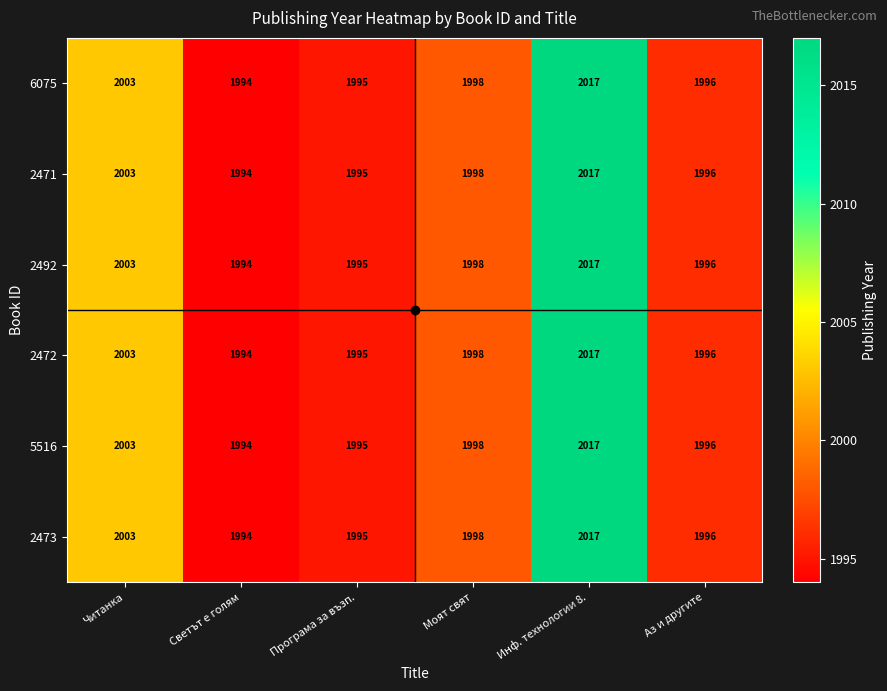

List the labels in order of 6075 value, smallest first.

Светът е голям, Програма за възп., Аз и другите, Моят свят, Читанка, Инф. технологии 8.